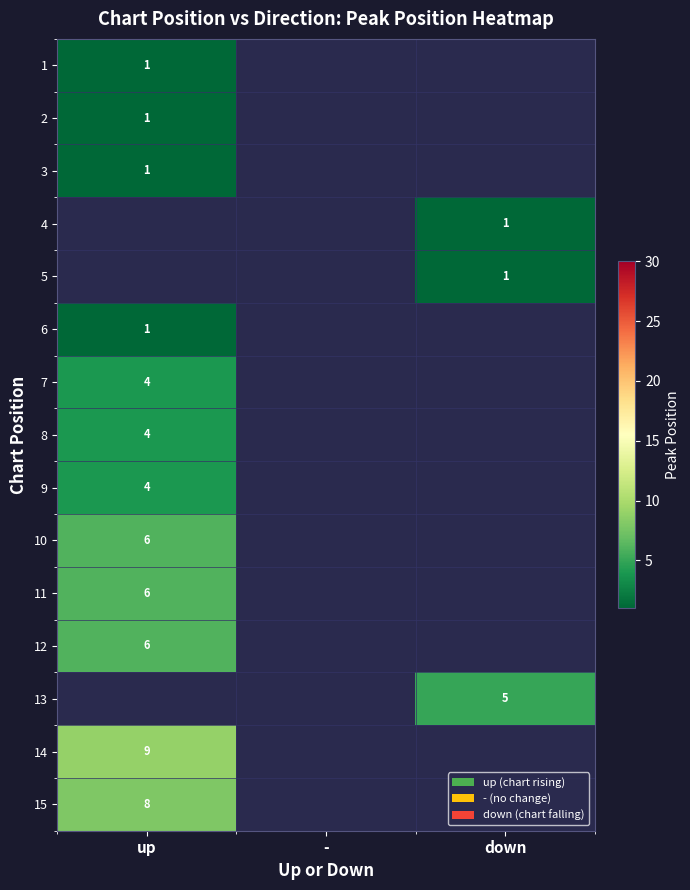

The 5 series shows 1 at down. True or false?

True